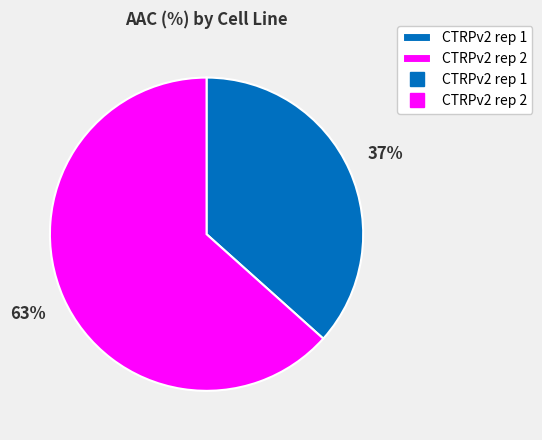

How many slices are in this pie chart?

2